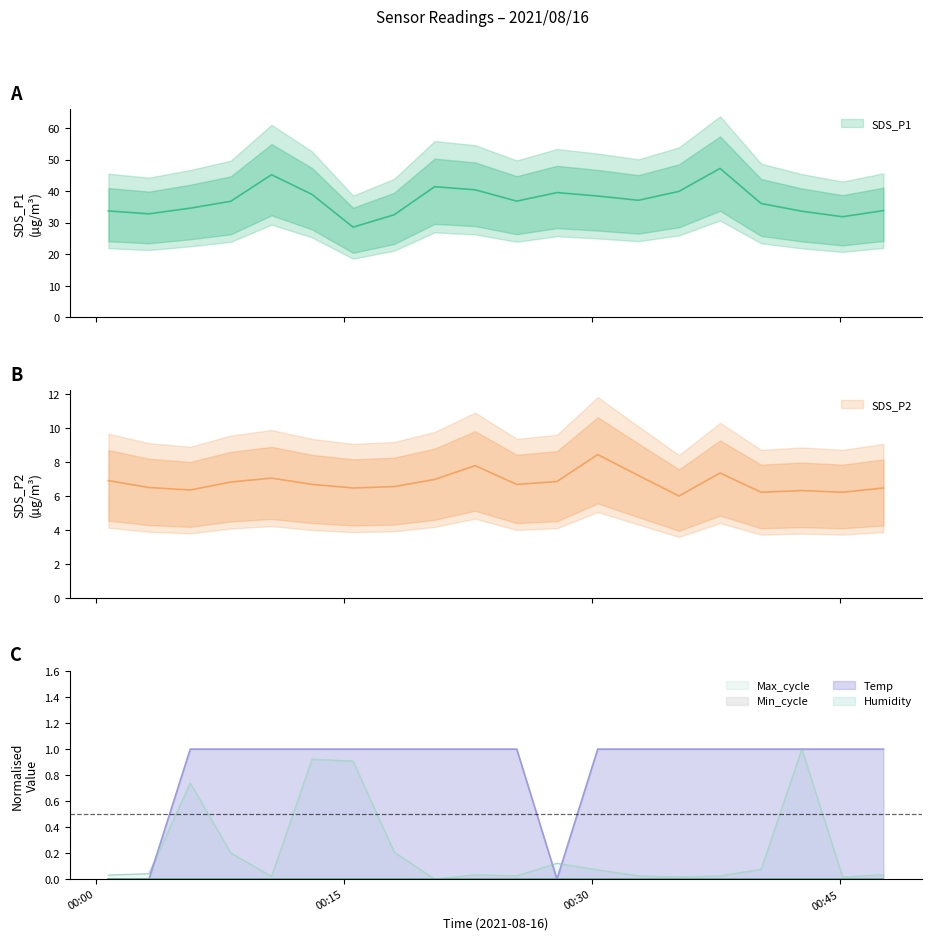

Reading left to right, list all the values displayed in this chart.

SDS_P1: 2021/08/16 00:00:46=33.7	2021/08/16 00:03:13=32.8	2021/08/16 00:05:43=34.6	2021/08/16 00:08:10=36.8	2021/08/16 00:10:38=45.2	2021/08/16 00:13:05=39.0	2021/08/16 00:15:34=28.6	2021/08/16 00:18:03=32.5	2021/08/16 00:20:30=41.4	2021/08/16 00:22:57=40.4	2021/08/16 00:25:28=36.8	2021/08/16 00:27:54=39.5	2021/08/16 00:30:22=38.5	2021/08/16 00:32:50=37.1	2021/08/16 00:35:17=39.9	2021/08/16 00:37:46=47.2	2021/08/16 00:40:15=36.1	2021/08/16 00:42:43=33.6	2021/08/16 00:45:11=31.9	2021/08/16 00:47:39=33.8
SDS_P2: 2021/08/16 00:00:46=6.9	2021/08/16 00:03:13=6.5	2021/08/16 00:05:43=6.3	2021/08/16 00:08:10=6.8	2021/08/16 00:10:38=7.0	2021/08/16 00:13:05=6.7	2021/08/16 00:15:34=6.5	2021/08/16 00:18:03=6.5	2021/08/16 00:20:30=7.0	2021/08/16 00:22:57=7.8	2021/08/16 00:25:28=6.7	2021/08/16 00:27:54=6.8	2021/08/16 00:30:22=8.4	2021/08/16 00:32:50=7.2	2021/08/16 00:35:17=6.0	2021/08/16 00:37:46=7.3	2021/08/16 00:40:15=6.2	2021/08/16 00:42:43=6.3	2021/08/16 00:45:11=6.2	2021/08/16 00:47:39=6.5
Temp: 2021/08/16 00:00:46=0.0	2021/08/16 00:03:13=0.0	2021/08/16 00:05:43=1.0	2021/08/16 00:08:10=1.0	2021/08/16 00:10:38=1.0	2021/08/16 00:13:05=1.0	2021/08/16 00:15:34=1.0	2021/08/16 00:18:03=1.0	2021/08/16 00:20:30=1.0	2021/08/16 00:22:57=1.0	2021/08/16 00:25:28=1.0	2021/08/16 00:27:54=0.0	2021/08/16 00:30:22=1.0	2021/08/16 00:32:50=1.0	2021/08/16 00:35:17=1.0	2021/08/16 00:37:46=1.0	2021/08/16 00:40:15=1.0	2021/08/16 00:42:43=1.0	2021/08/16 00:45:11=1.0	2021/08/16 00:47:39=1.0
Max_cycle: 2021/08/16 00:00:46=0.0	2021/08/16 00:03:13=0.0	2021/08/16 00:05:43=0.7	2021/08/16 00:08:10=0.2	2021/08/16 00:10:38=0.0	2021/08/16 00:13:05=0.9	2021/08/16 00:15:34=0.9	2021/08/16 00:18:03=0.2	2021/08/16 00:20:30=0.0	2021/08/16 00:22:57=0.0	2021/08/16 00:25:28=0.0	2021/08/16 00:27:54=0.1	2021/08/16 00:30:22=0.1	2021/08/16 00:32:50=0.0	2021/08/16 00:35:17=0.0	2021/08/16 00:37:46=0.0	2021/08/16 00:40:15=0.1	2021/08/16 00:42:43=1.0	2021/08/16 00:45:11=0.0	2021/08/16 00:47:39=0.0